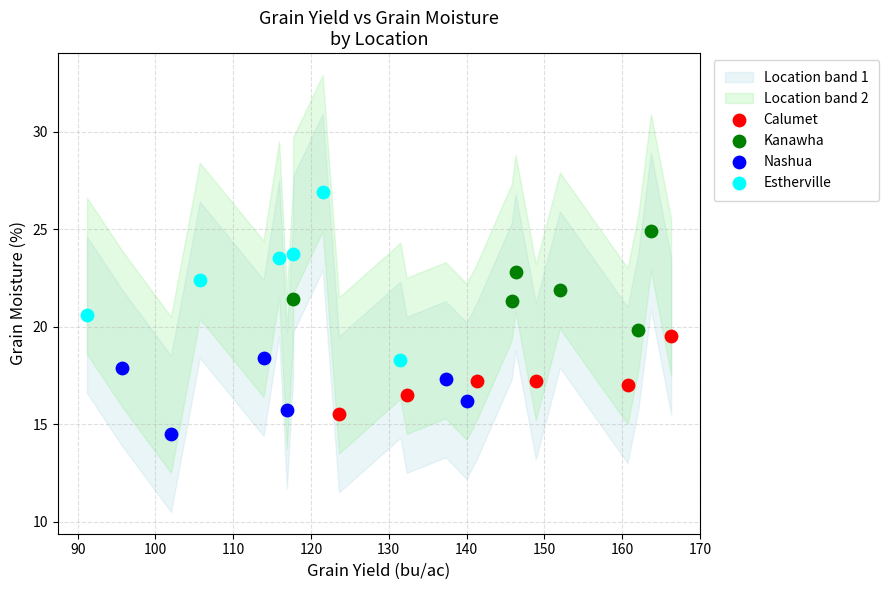

Which series has the widest spread of Y values?

Estherville